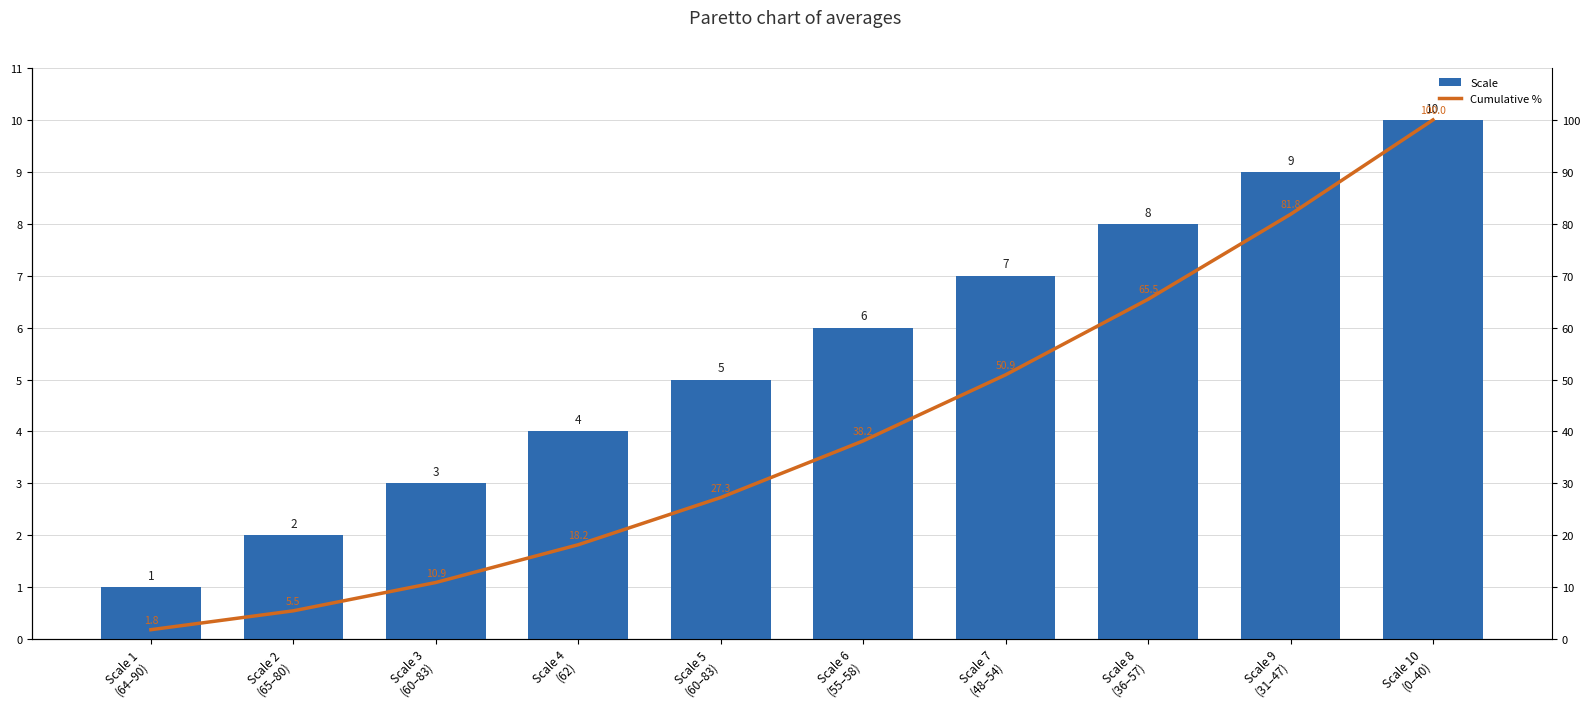

How many distinct data groups are displayed?

2